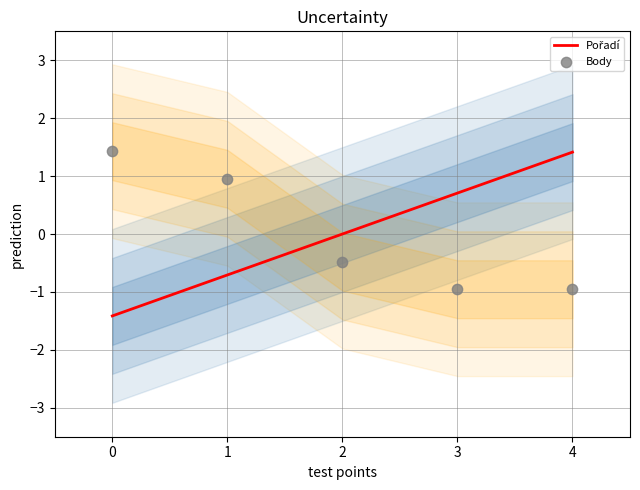

Which series reaches the maximum Y coordinate?

Body